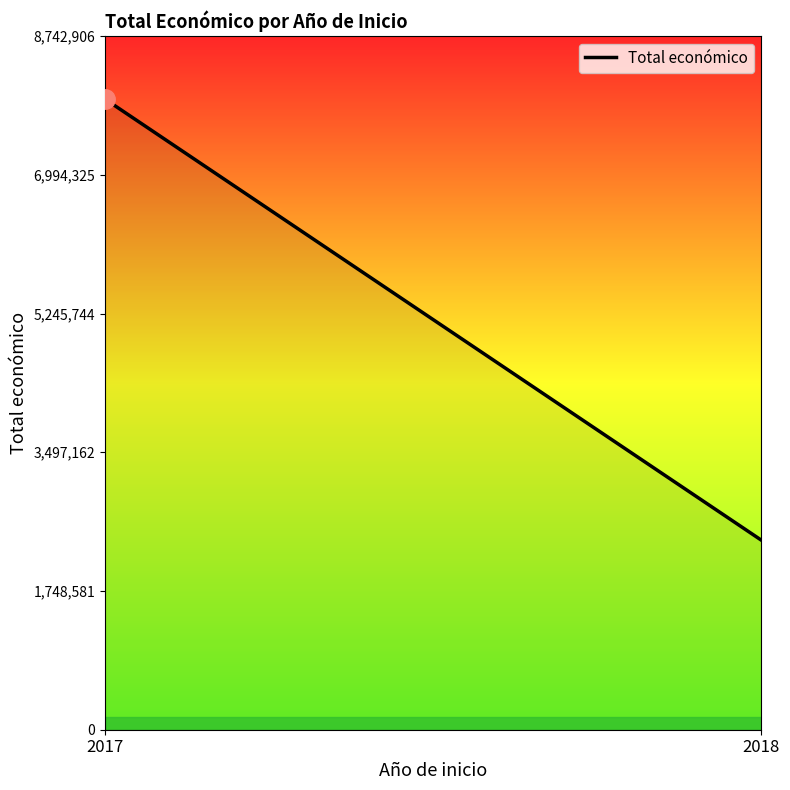

Count the values in the range 2388681 to 7948097.

2